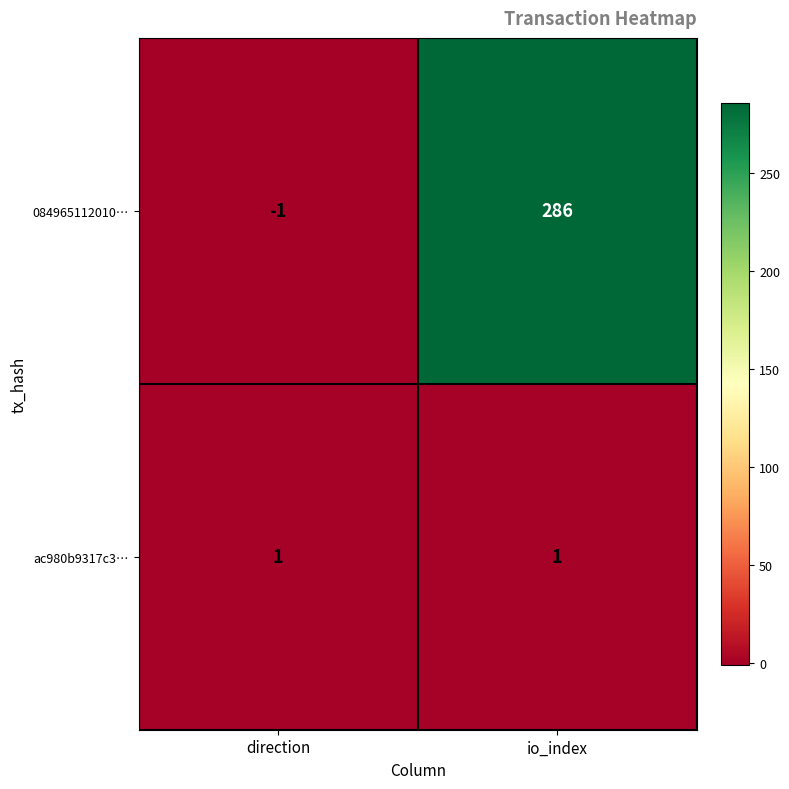

At io_index, list the series in order from smallest to largest.

ac980b9317c3…, 084965112010…